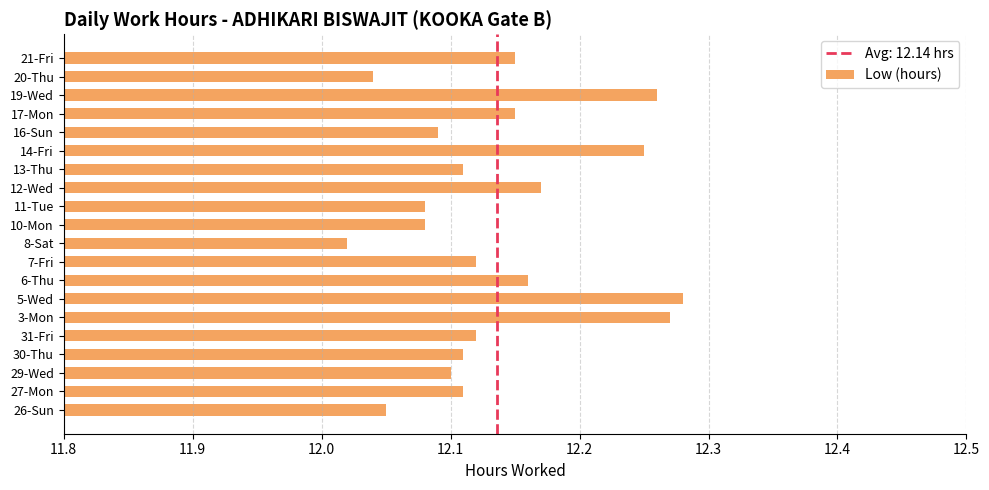

Are the bars grouped side by side (vs. stacked)?

No